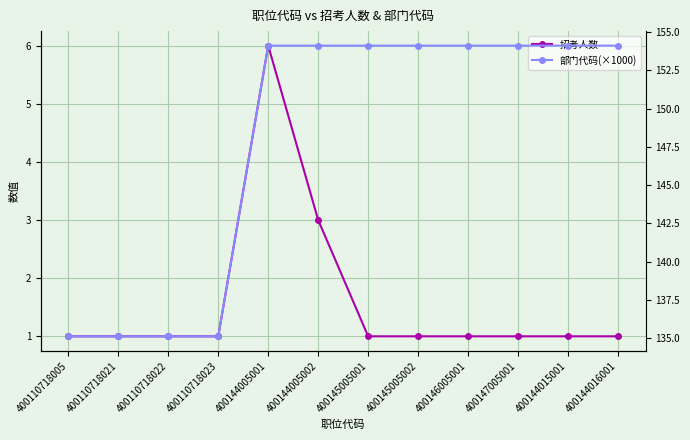

Which has a higher value, 400110718023 or 400110718005?

400110718023